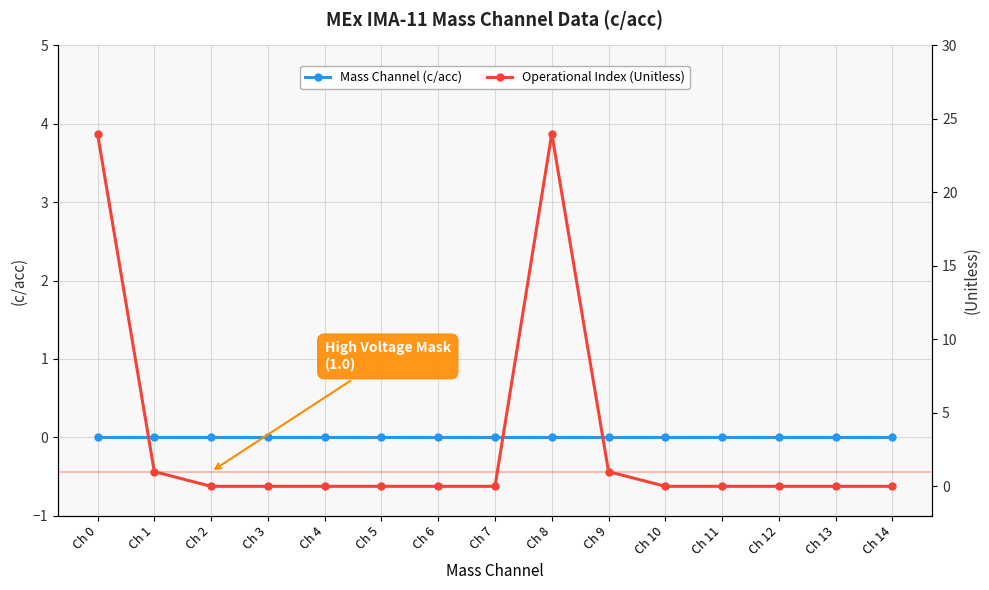

True or false: Mass Channel (c/acc) has a value of 0 at Ch 2.

True